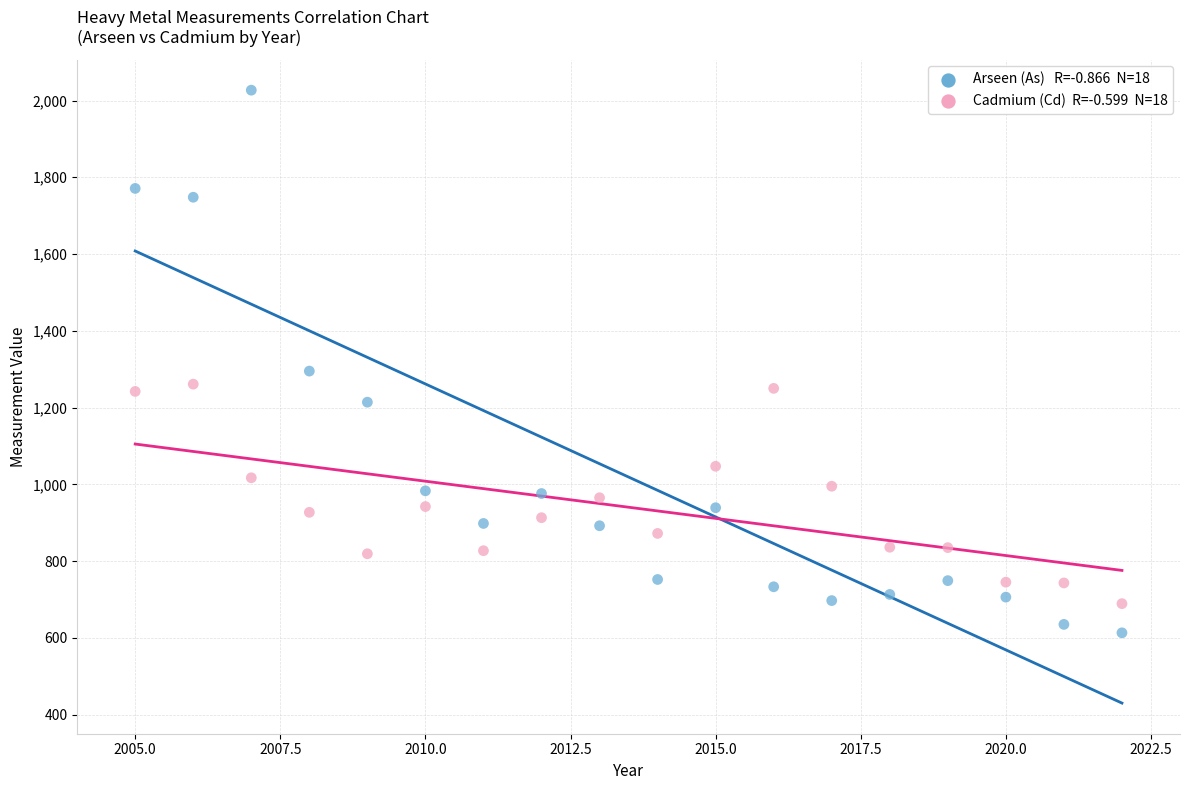

Across all data points, what is the range of Y values (max minus min)?

1414